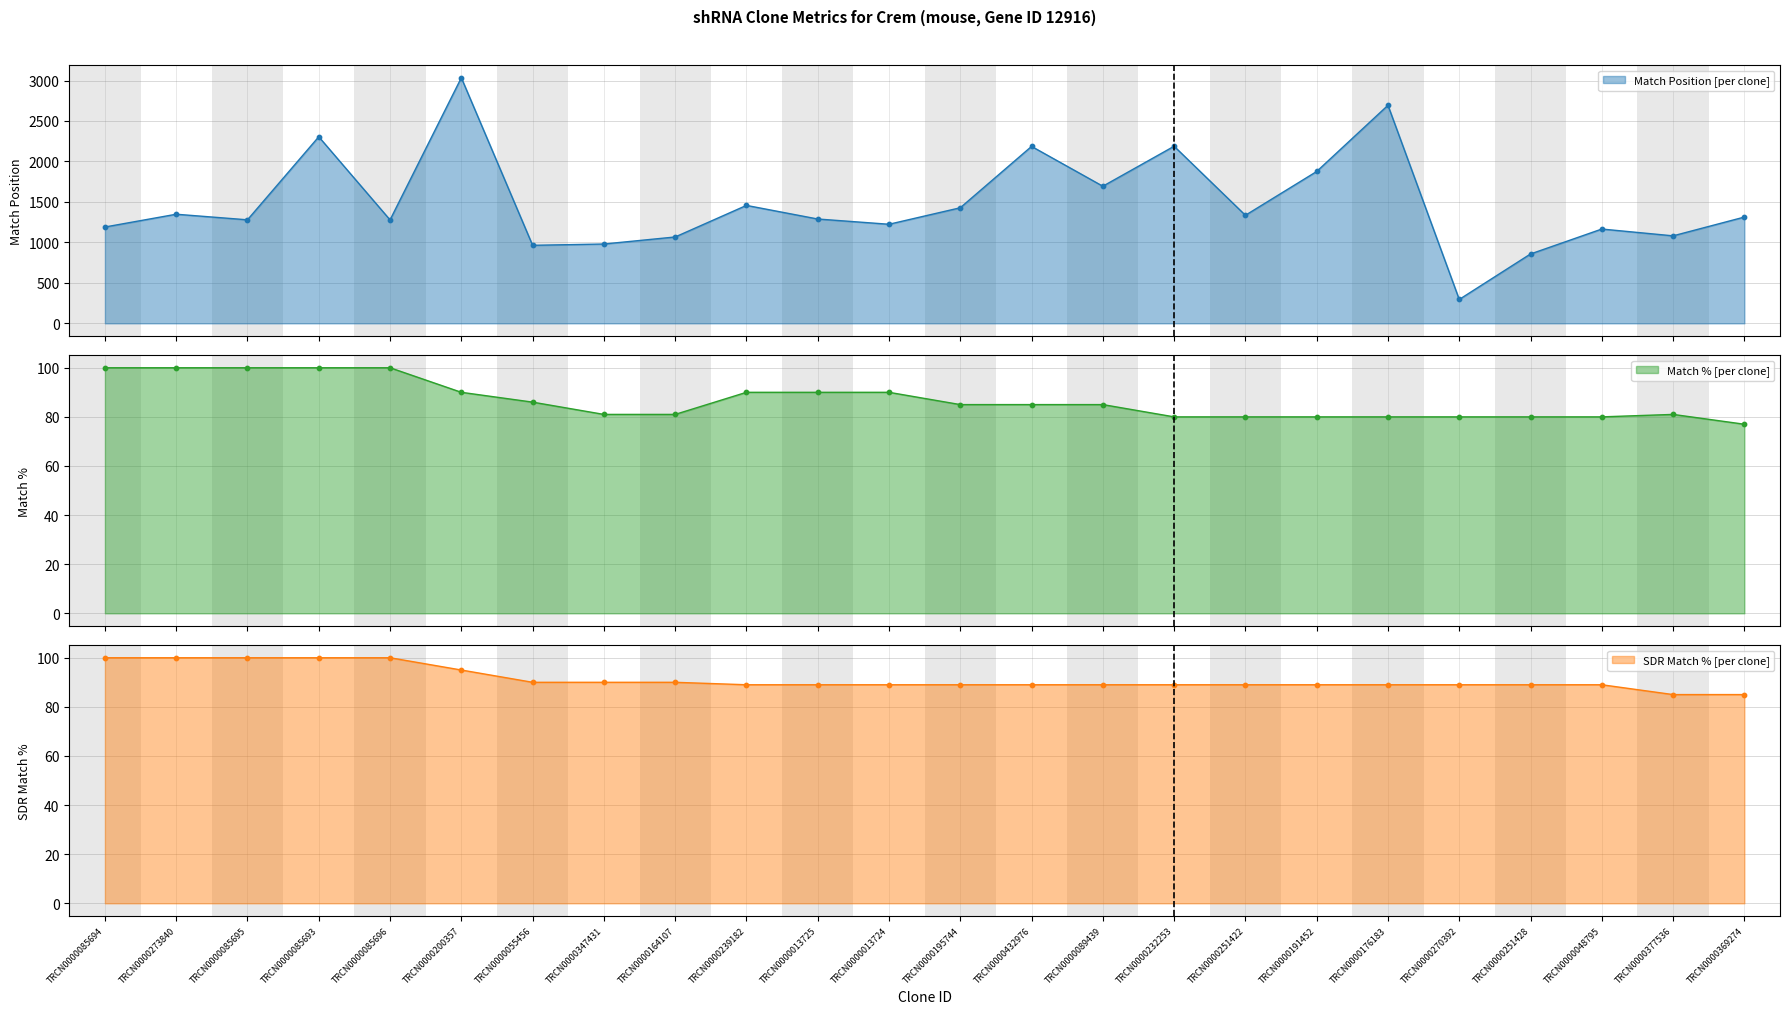

Which series has the largest total across all categories?

Match Position